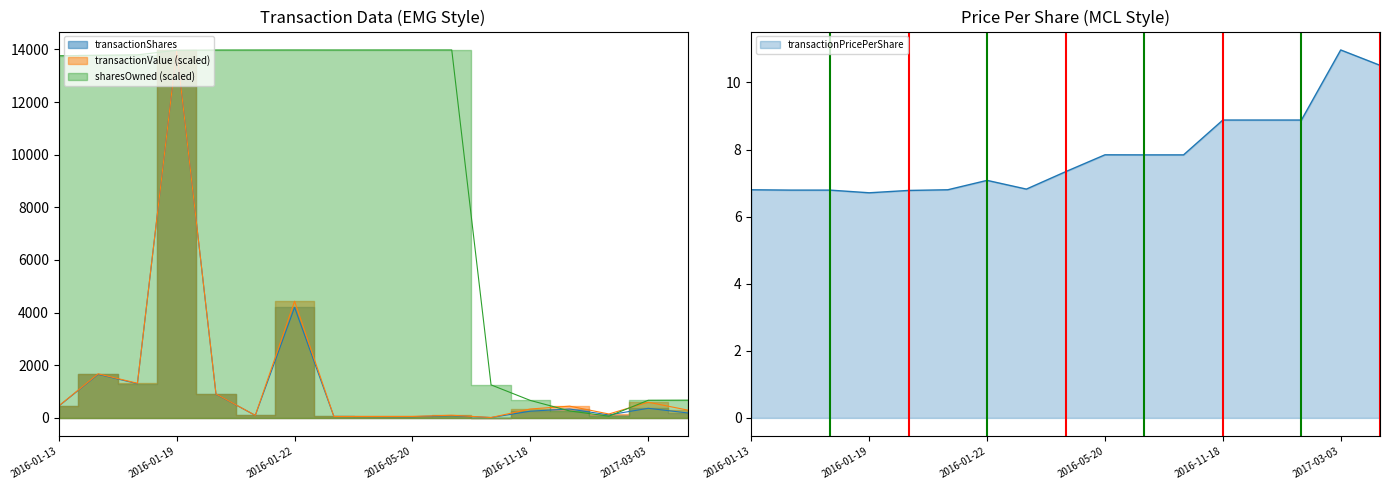

True or false: transactionShares and transactionValue intersect in this chart.

False